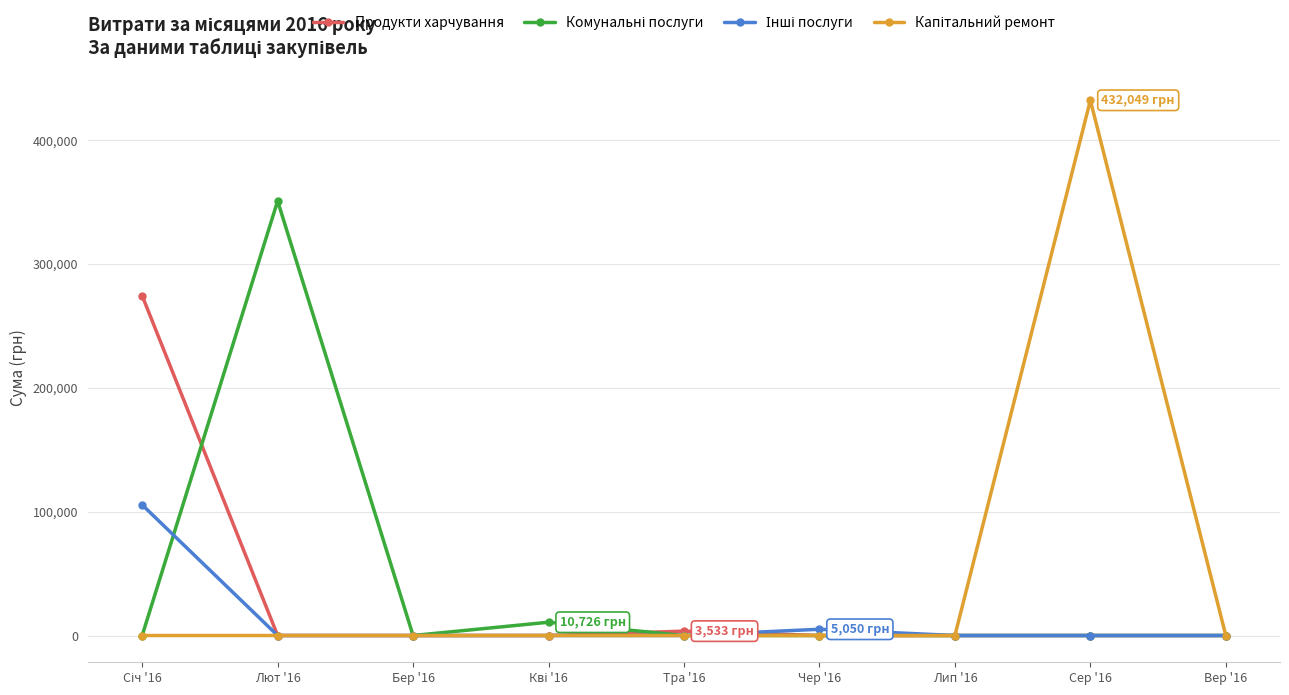

What is the difference between the highest and lowest values at Лют '16?

350767.3